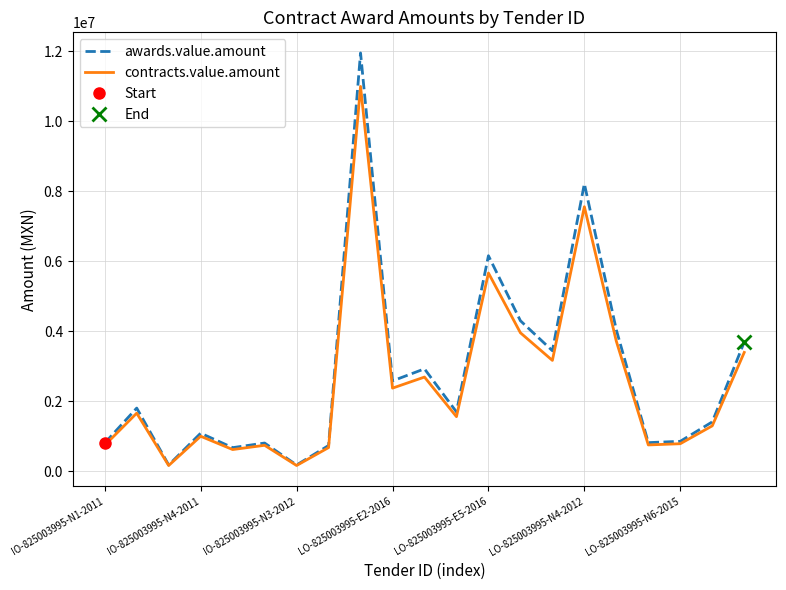

How many distinct data groups are displayed?

2